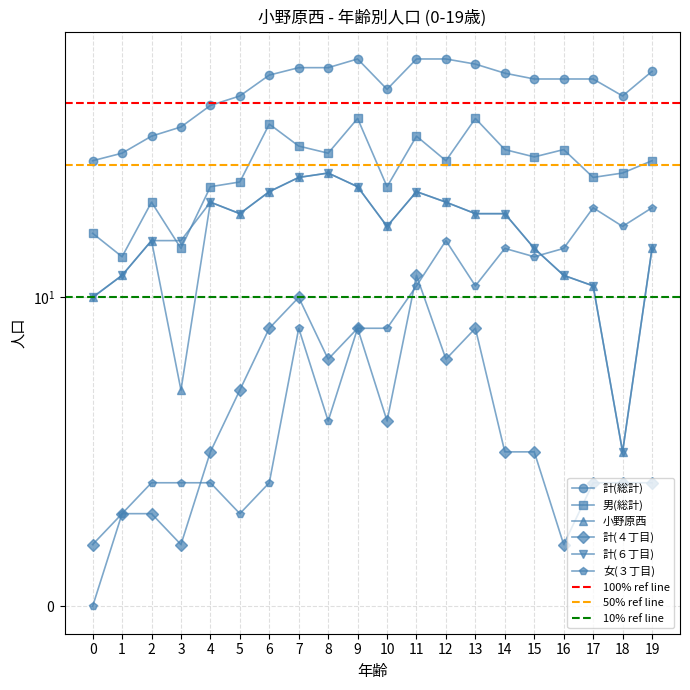

How many interior local peaks does the 計(６丁目) series have?

3